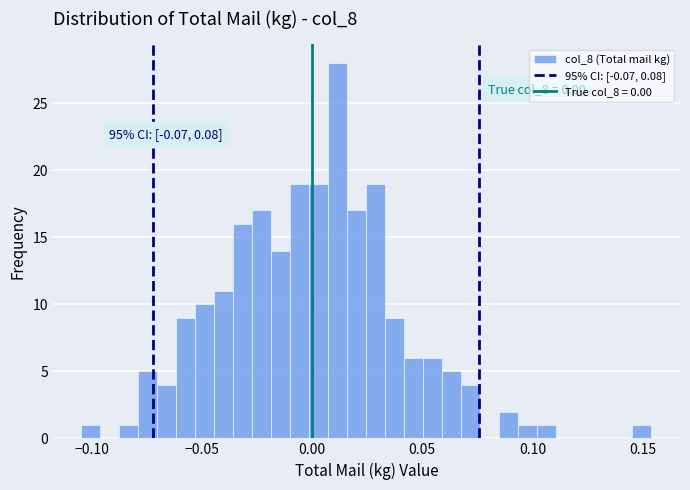

Read against the x-axis, roughly where is the centre of the tallest bar?

0.010